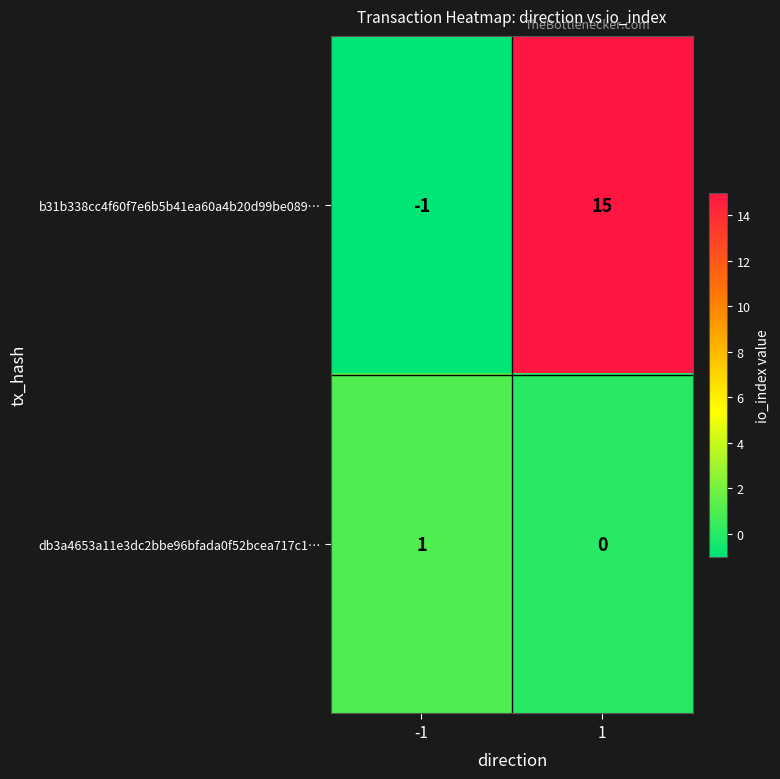

Rank the series by their average value, from lowest to highest.

db3a4653a11e3dc2bbe96bfada0f52bcea717c1…, b31b338cc4f60f7e6b5b41ea60a4b20d99be089…